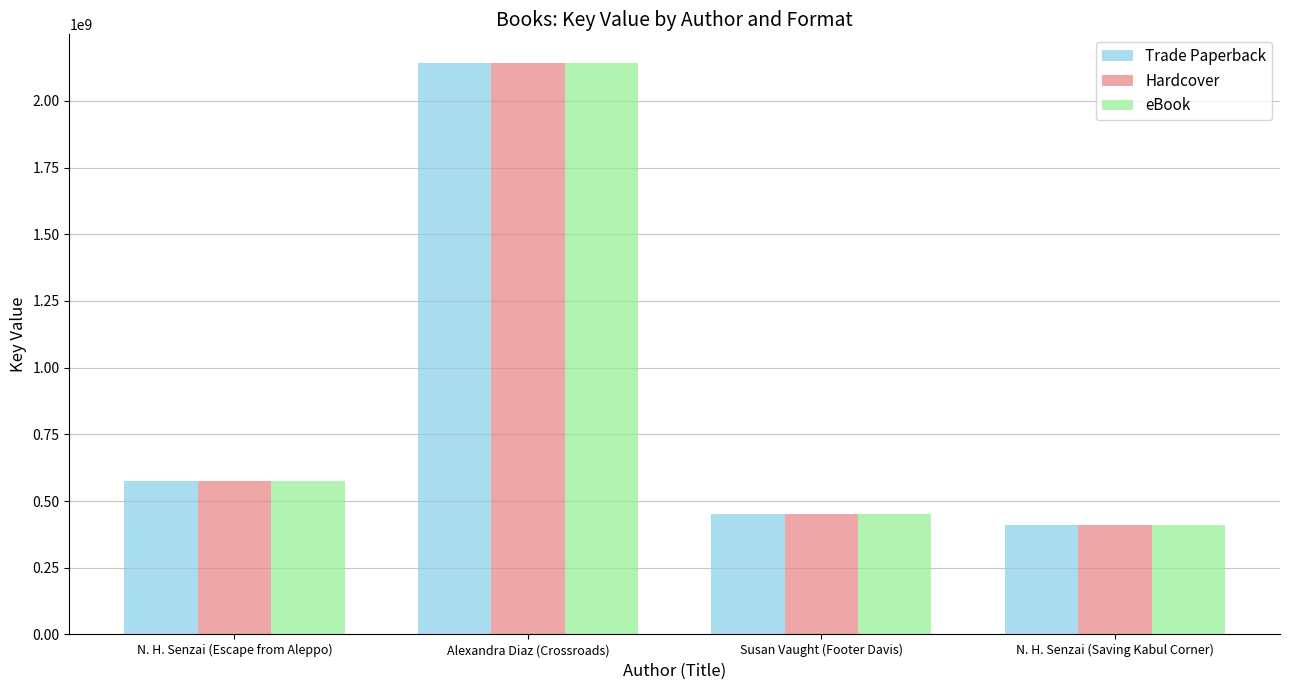

Is it true that Trade Paperback equals 452186024 at Susan Vaught (Footer Davis)?

True